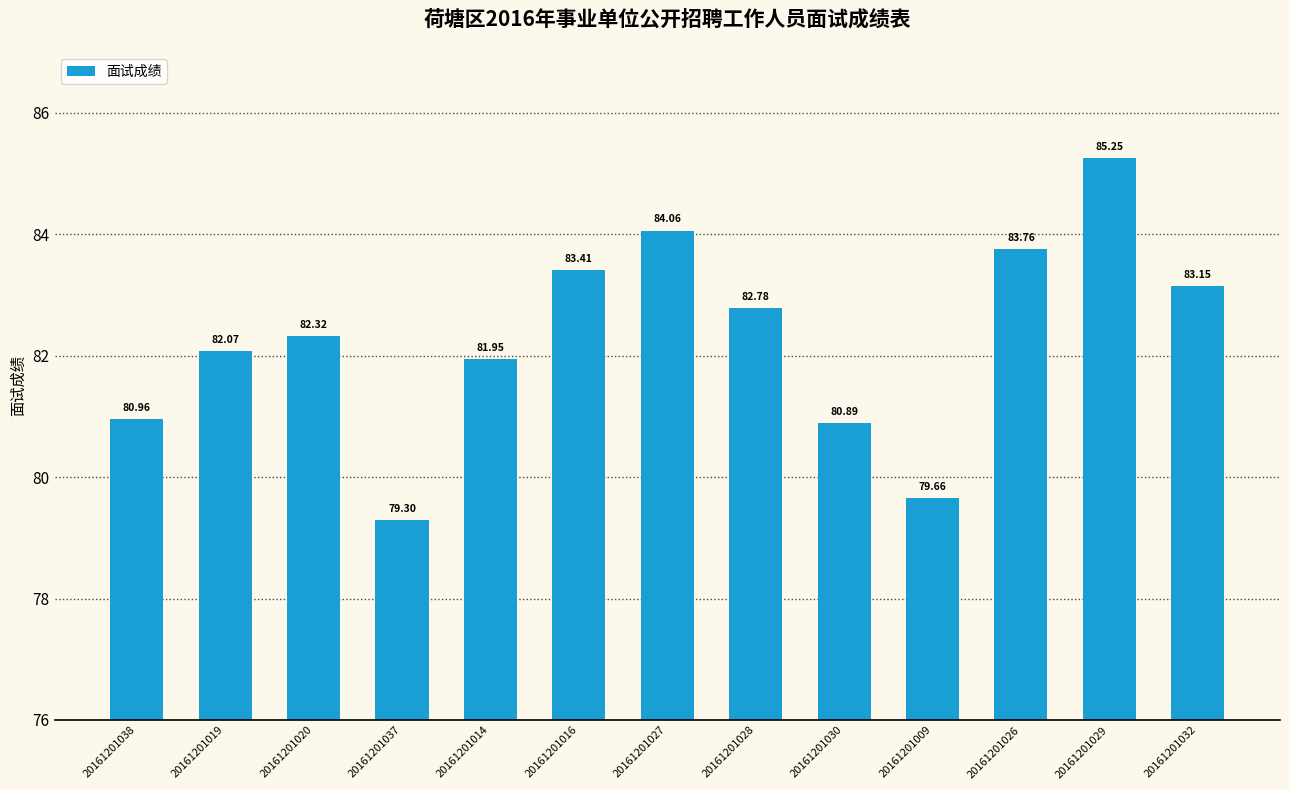

What is the difference between the second highest and second lowest values?

4.4